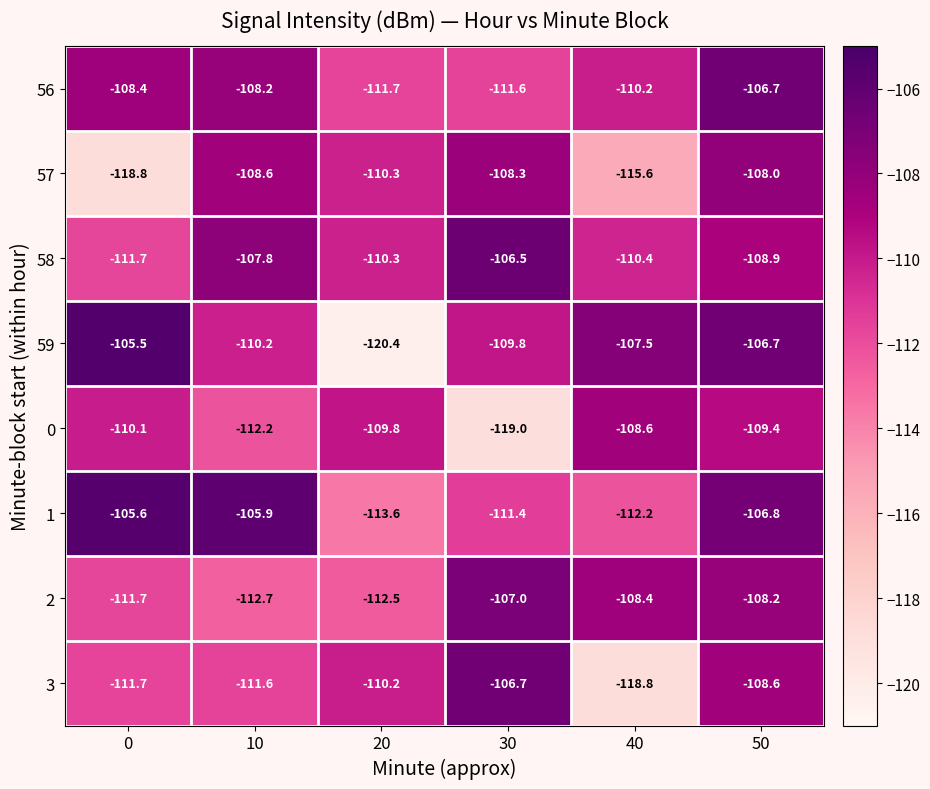

At which category is the sum across all series the highest?

50